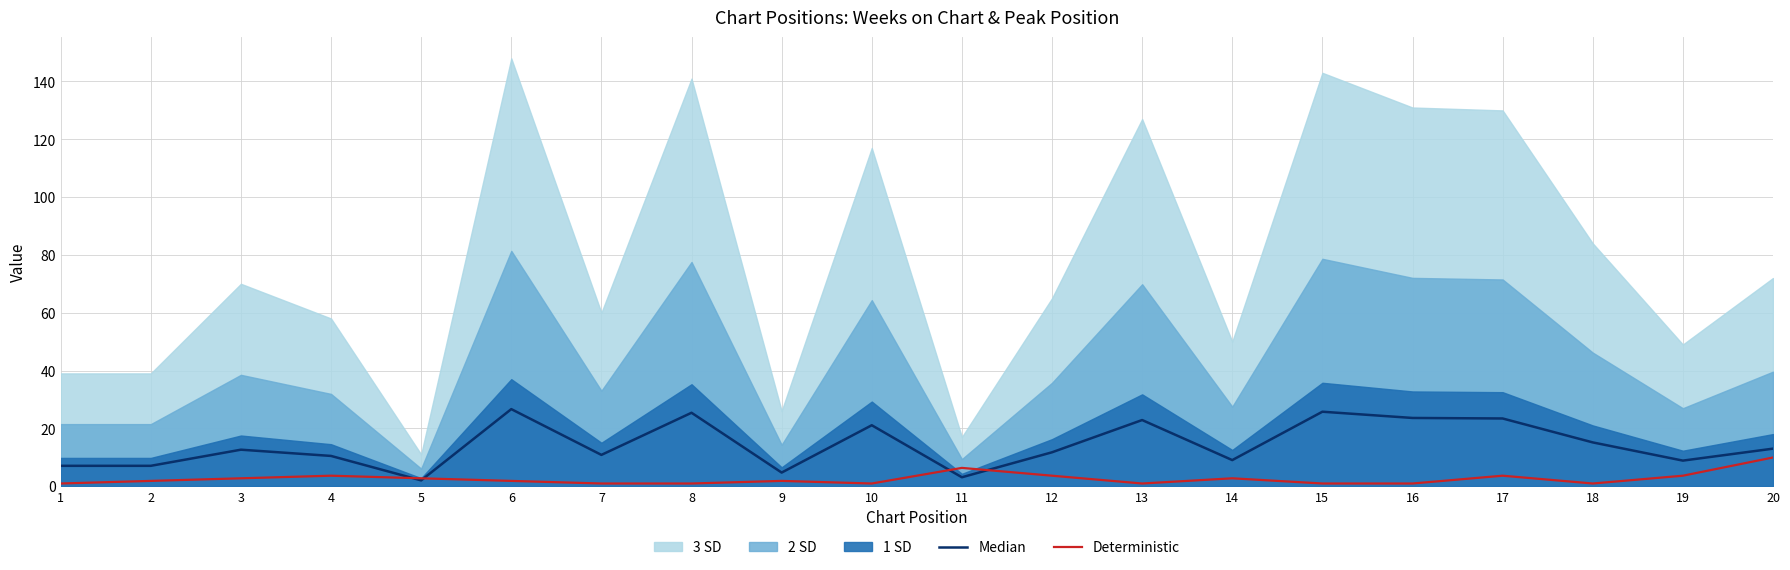

Is it true that Deterministic equals 3.6 at 12?

True